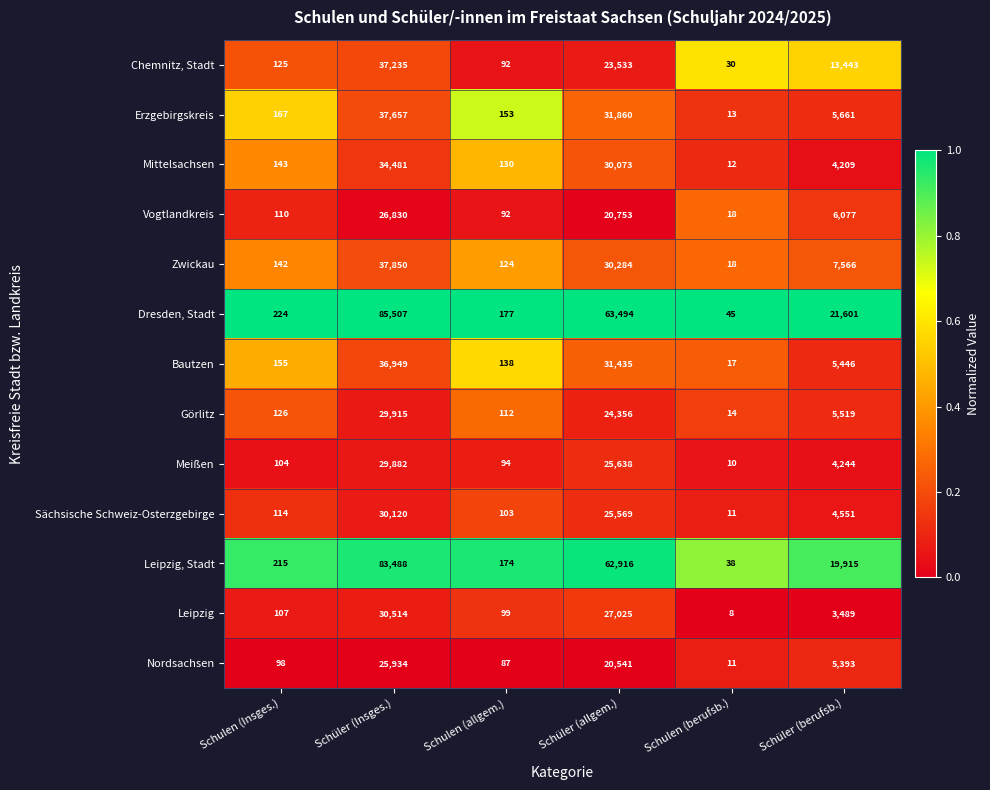

Where does the Erzgebirgskreis series first go above 5661?

Schüler (Insges.)